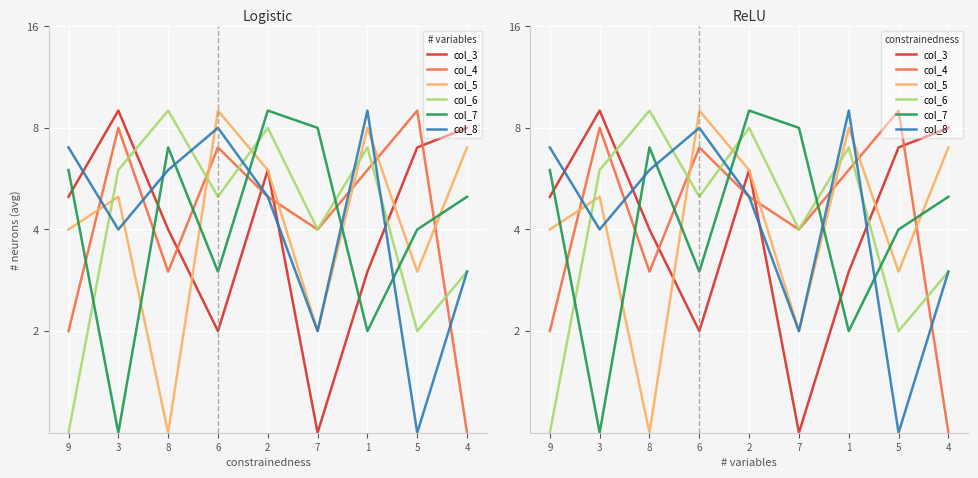

At which label does col_4 first exceed 5?

3